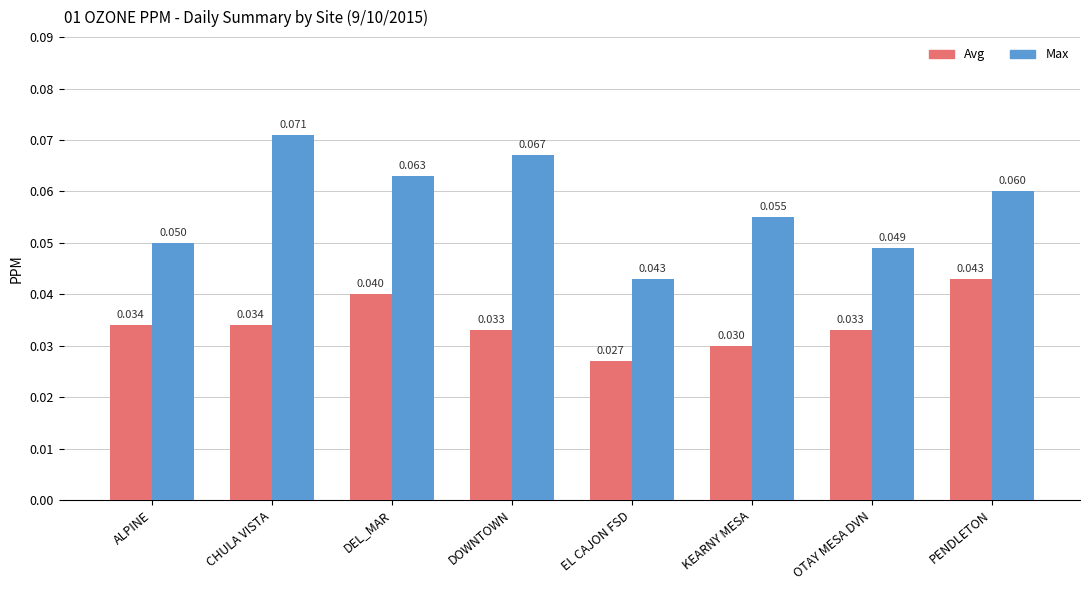

How many series are shown in this chart?

2